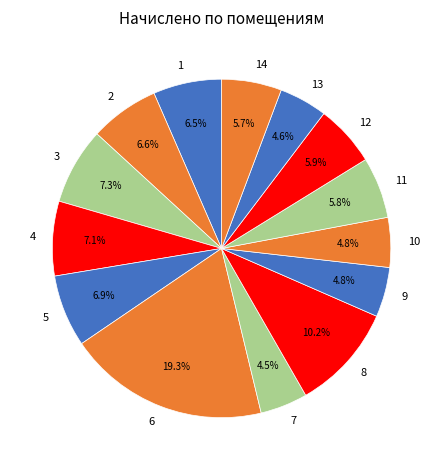

Which category has the biggest portion of the pie?

6